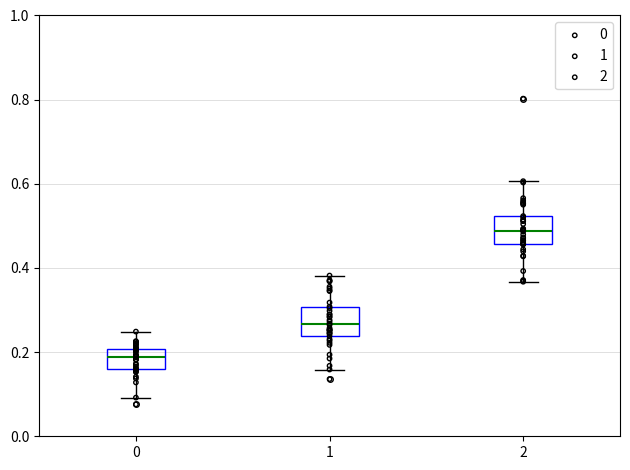

Reading left to right, transcribe this box plot: for each box, give where its median line is, the range the box spans, and where its two whiskers end, as read against the y-axis. The values are not printed on the chart, so give them approximately, as read against the axis.

0: median 0.18, box 0.16 to 0.20, whiskers 0.10 to 0.24
1: median 0.26, box 0.24 to 0.30, whiskers 0.16 to 0.38
2: median 0.48, box 0.46 to 0.52, whiskers 0.36 to 0.60